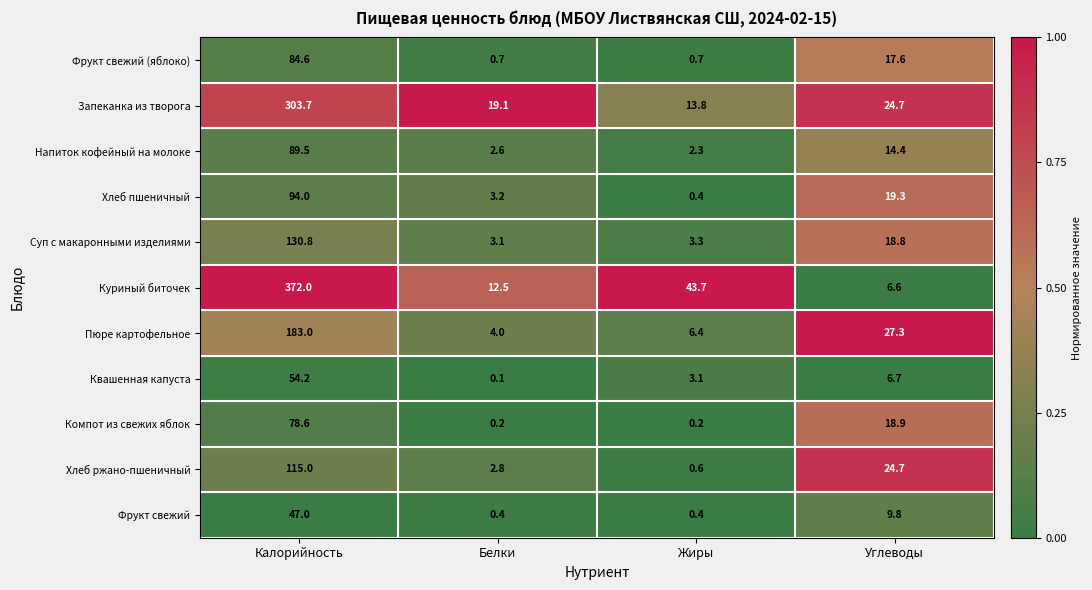

Where does the Хлеб ржано-пшеничный series first go above 24?

Калорийность